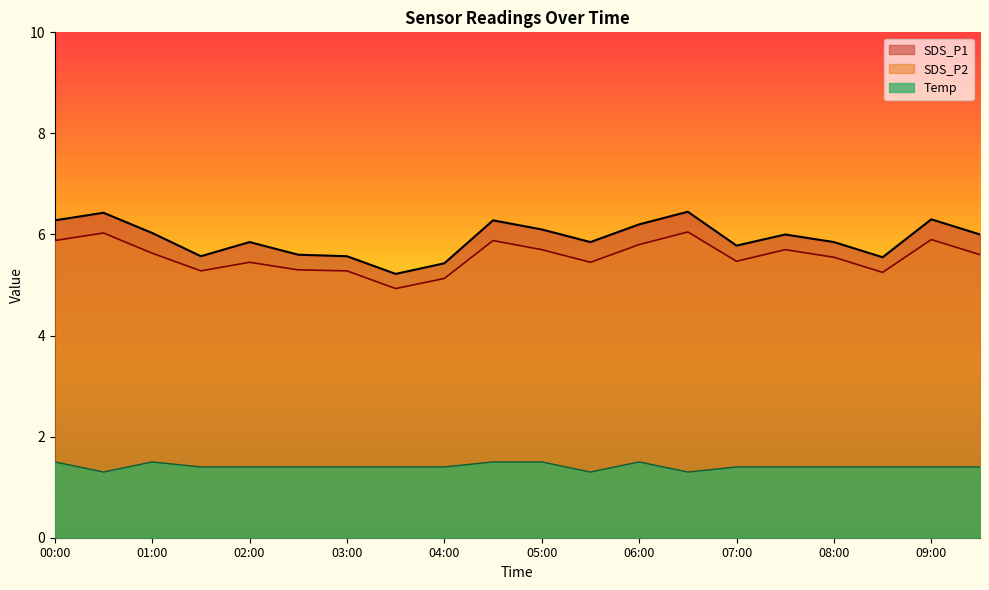

How many lines are shown in the chart?

3